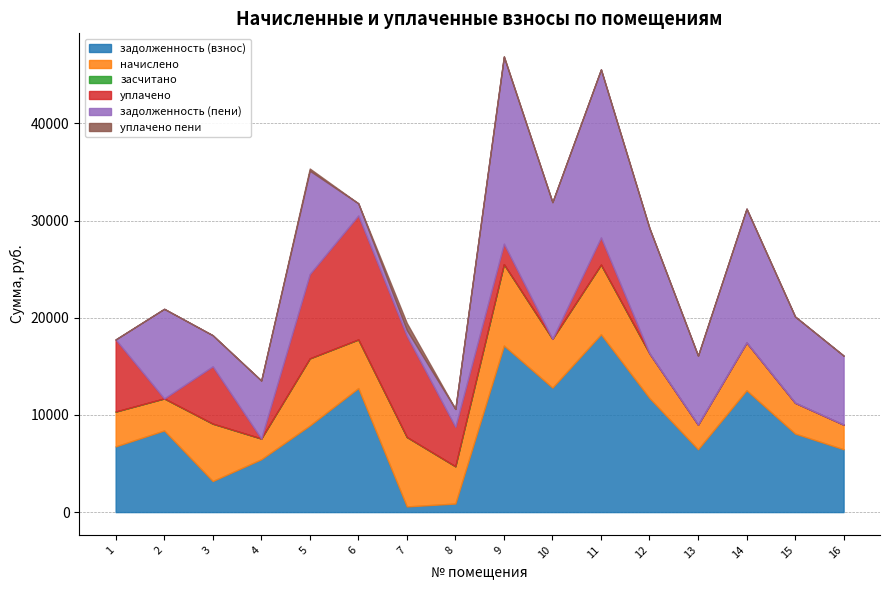

The уплачено пени series shows -228.8 at 4. True or false?

False